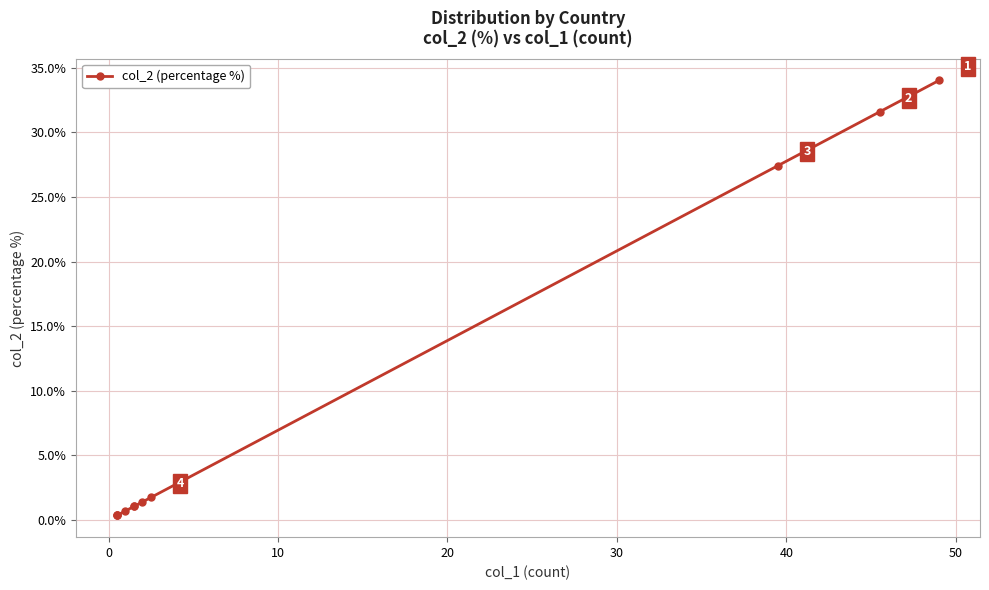

What is the minimum value shown in the chart?

0.3